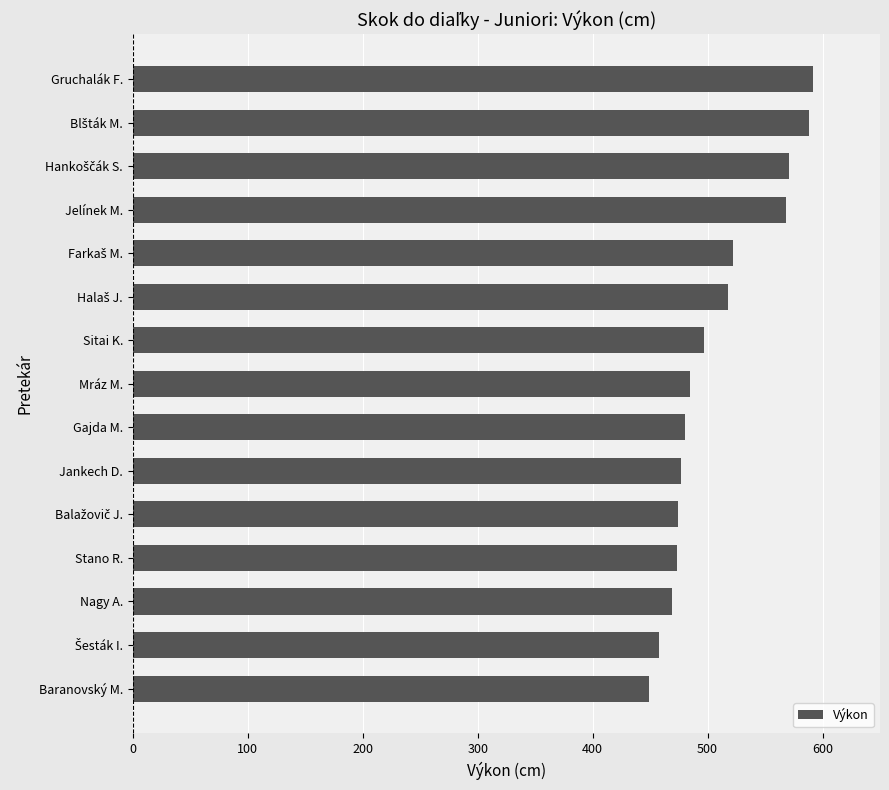

The chart shows a value of 477 at Jankech D.. True or false?

True